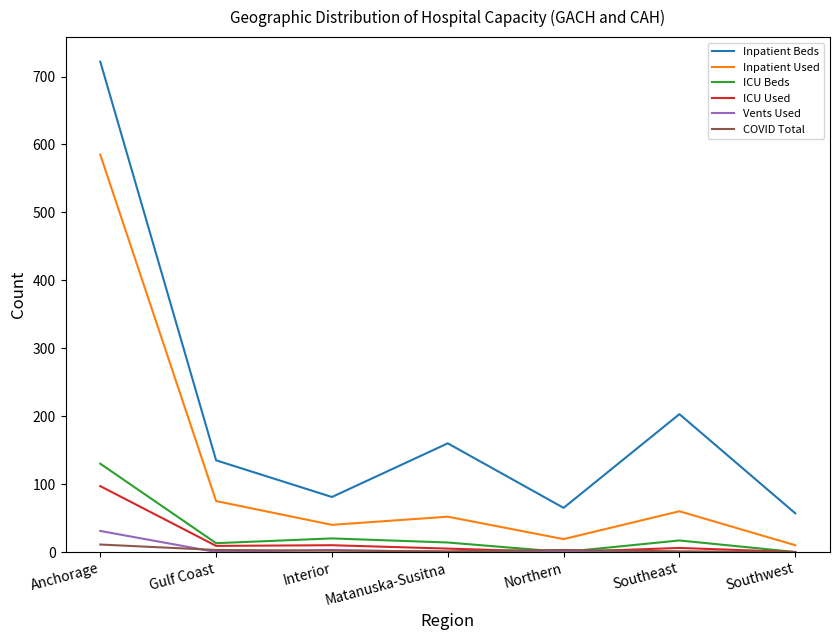

The value of Vents Used at Gulf Coast is 0. True or false?

True